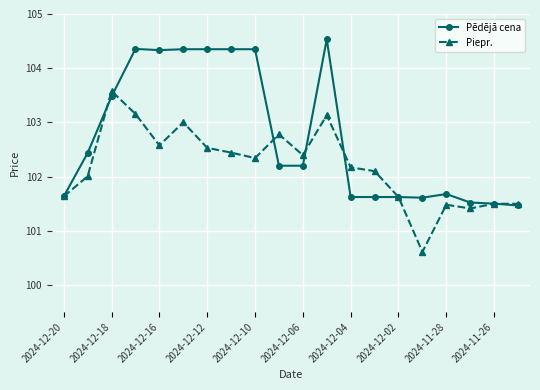

What is the value of the Piepr. point at the 6th from the left?

103.0